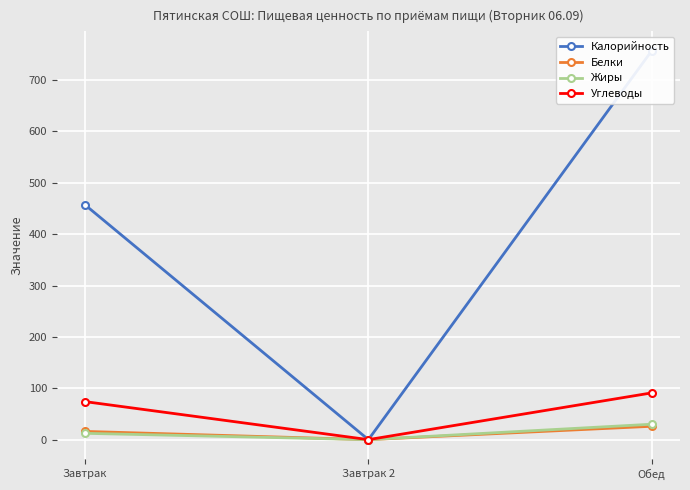

At which category is the sum across all series the highest?

Обед